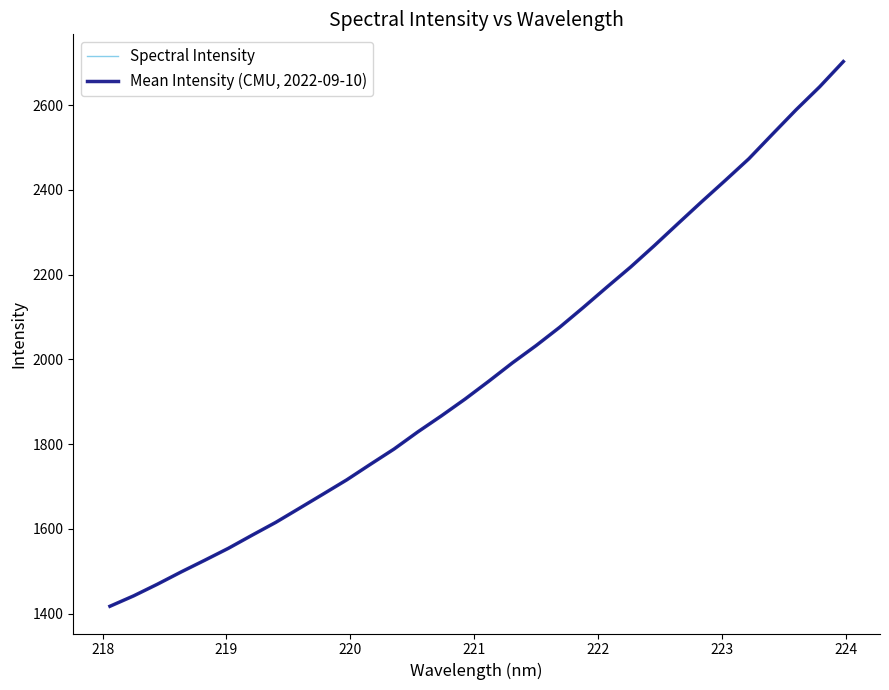

Does the chart display data point markers on the line(s)?

No